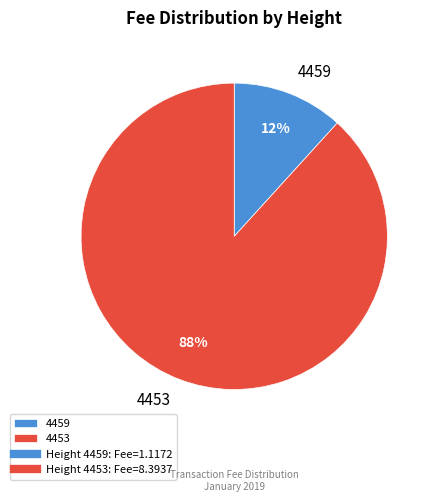

Combined, do 4453 and 4459 account for over 50%?

Yes